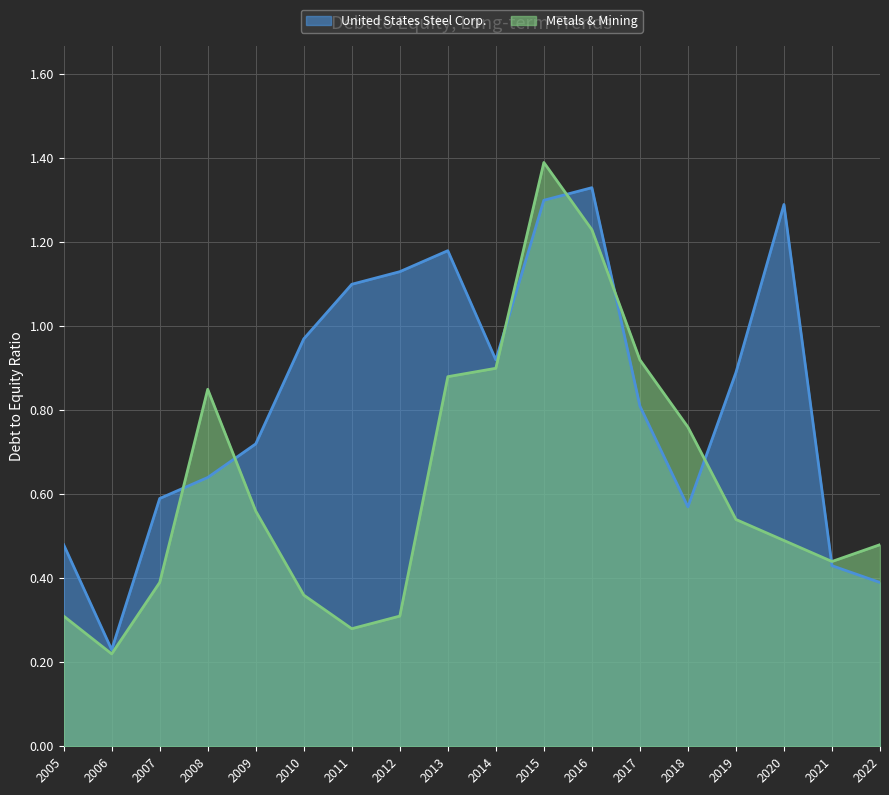

True or false: Metals & Mining and United States Steel Corp. intersect in this chart.

True